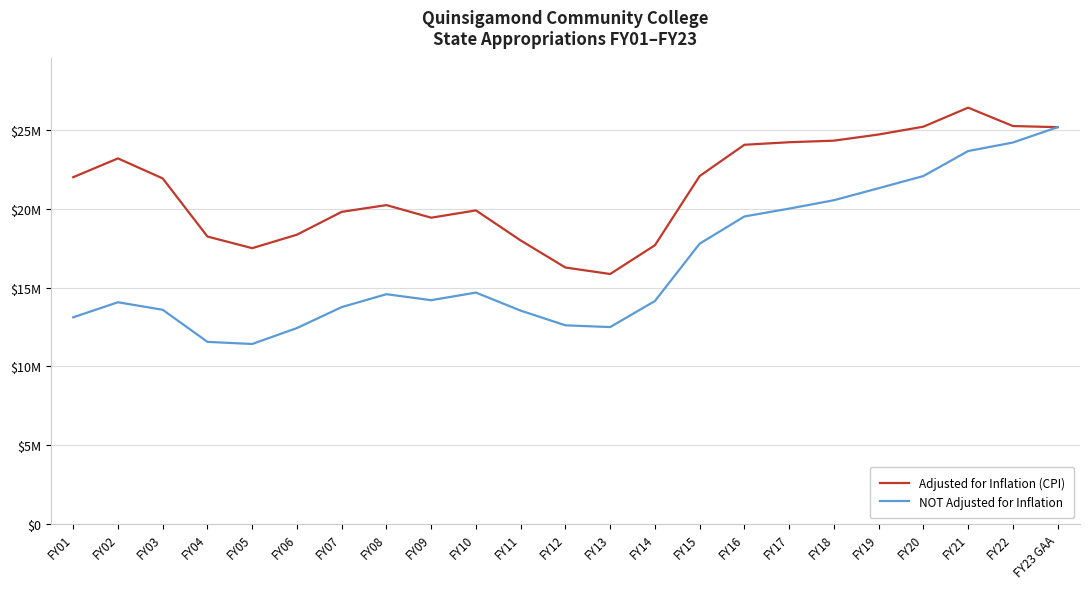

Reading left to right, list all the values displayed in this chart.

Adjusted for Inflation (CPI): FY01=22014199	FY02=23207610	FY03=21935902	FY04=18246663	FY05=17508037	FY06=18364481	FY07=19814168	FY08=20242404	FY09=19442245	FY10=19906235	FY11=17997311	FY12=16279836	FY13=15868563	FY14=17693746	FY15=22087507	FY16=24072021	FY17=24234387	FY18=24334066	FY19=24724957	FY20=25221931	FY21=26430141	FY22=25262643	FY23 GAA=25189925
NOT Adjusted for Inflation: FY01=13118733	FY02=14074806	FY03=13596625	FY04=11559383	FY05=11424706	FY06=12436264	FY07=13766700	FY08=14585979	FY09=14205612	FY10=14687786	FY11=13542717	FY12=12610114	FY13=12498710	FY14=14153139	FY15=17794103	FY16=19521716	FY17=20019024	FY18=20551973	FY19=21315027	FY20=22087112	FY21=23674945	FY22=24215048	FY23 GAA=25189925